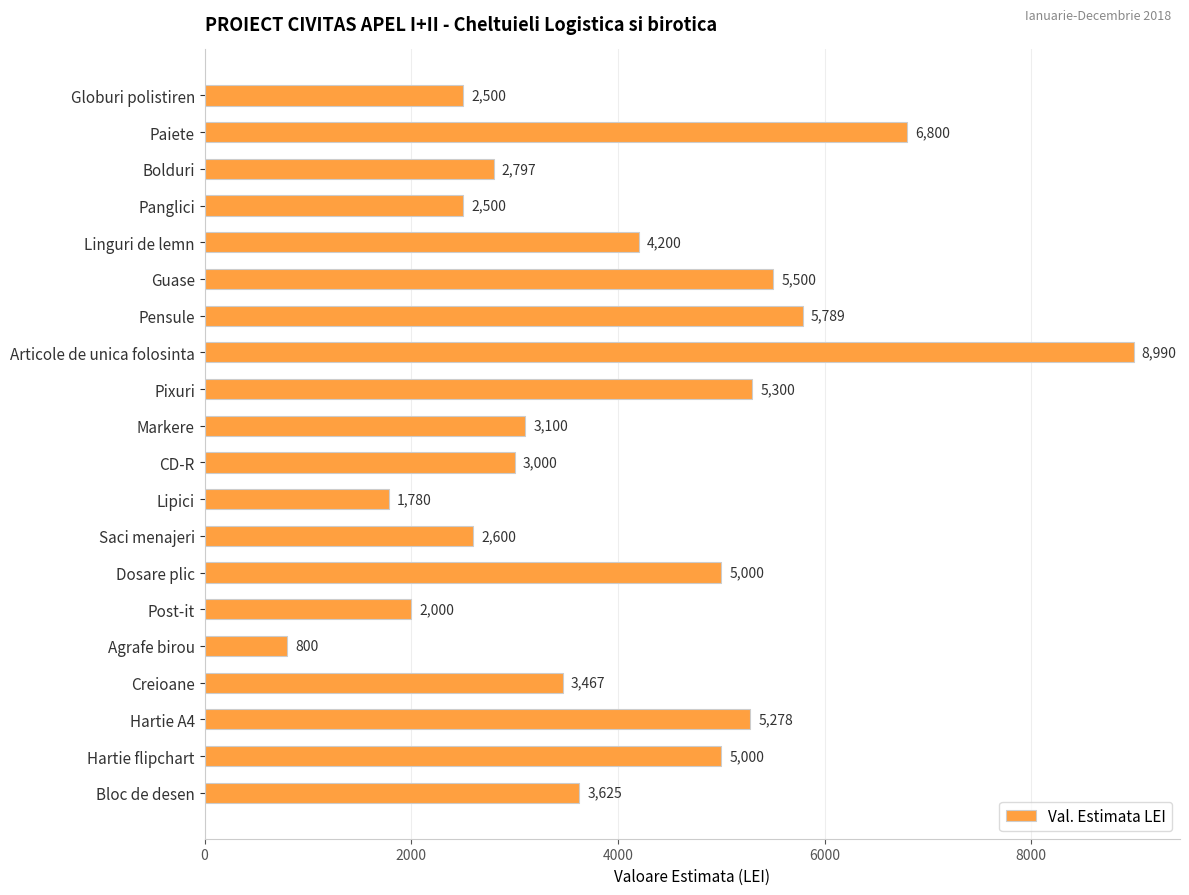

Reading top to bottom, list all the values displayed in this chart.

2500	6800	2797	2500	4200	5500	5789	8990	5300	3100	3000	1780	2600	5000	2000	800	3467	5278	5000	3625